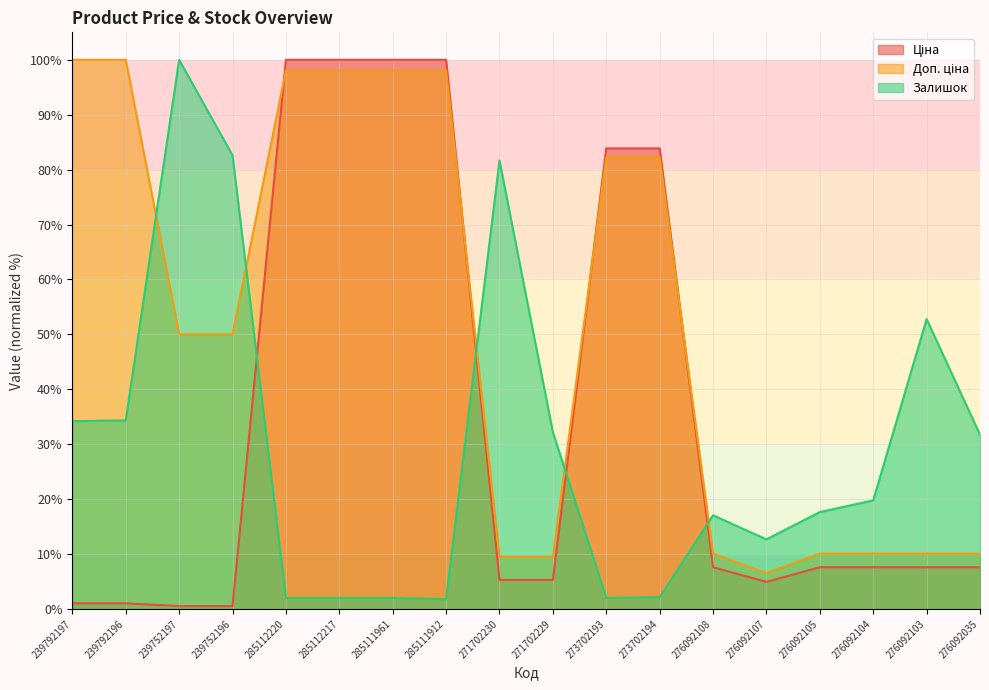

What are all the series names shown in the legend?

Ціна, Доп. ціна, Залишок